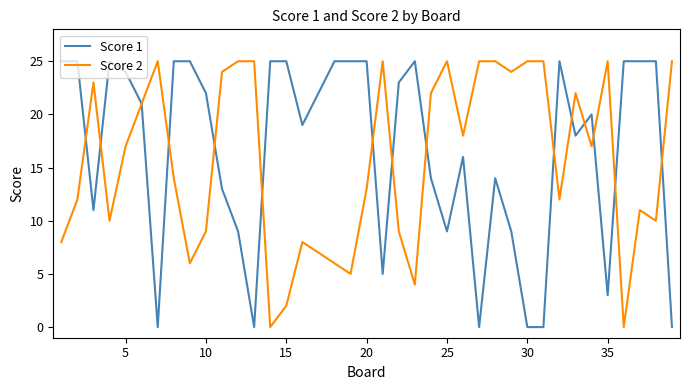

What is the maximum value shown in the chart?

25